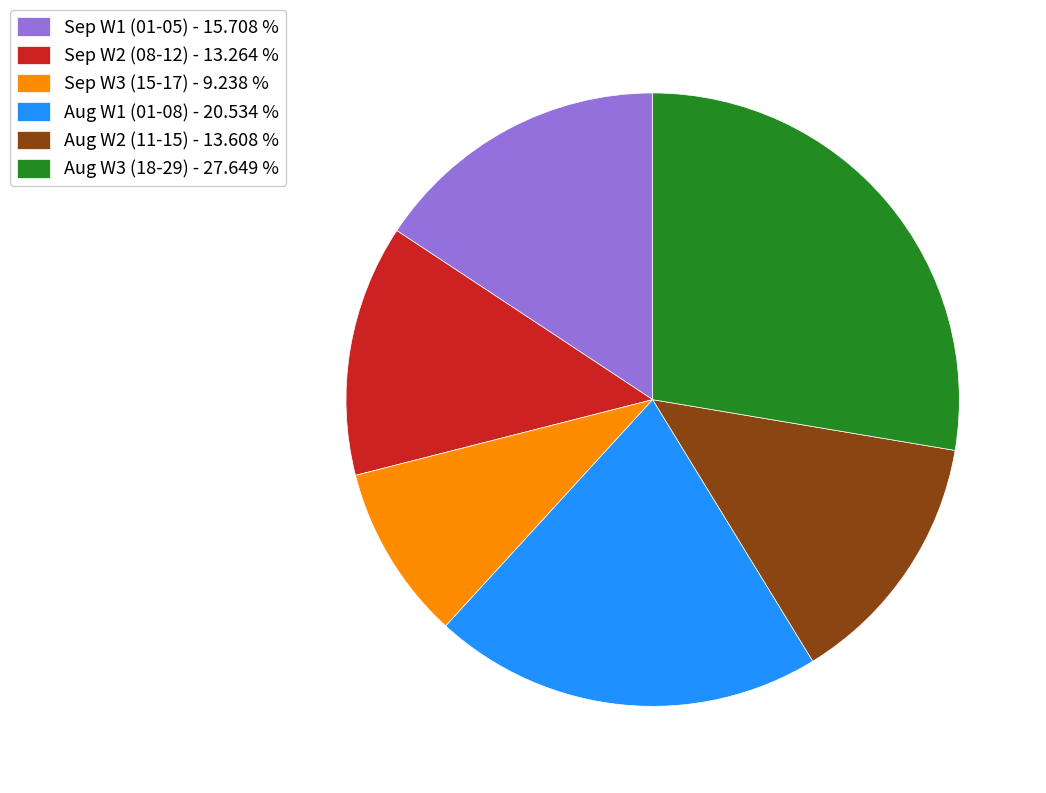

Which has a higher value, Aug W1 (01-08) - 20.534 % or Sep W2 (08-12) - 13.264 %?

Aug W1 (01-08) - 20.534 %